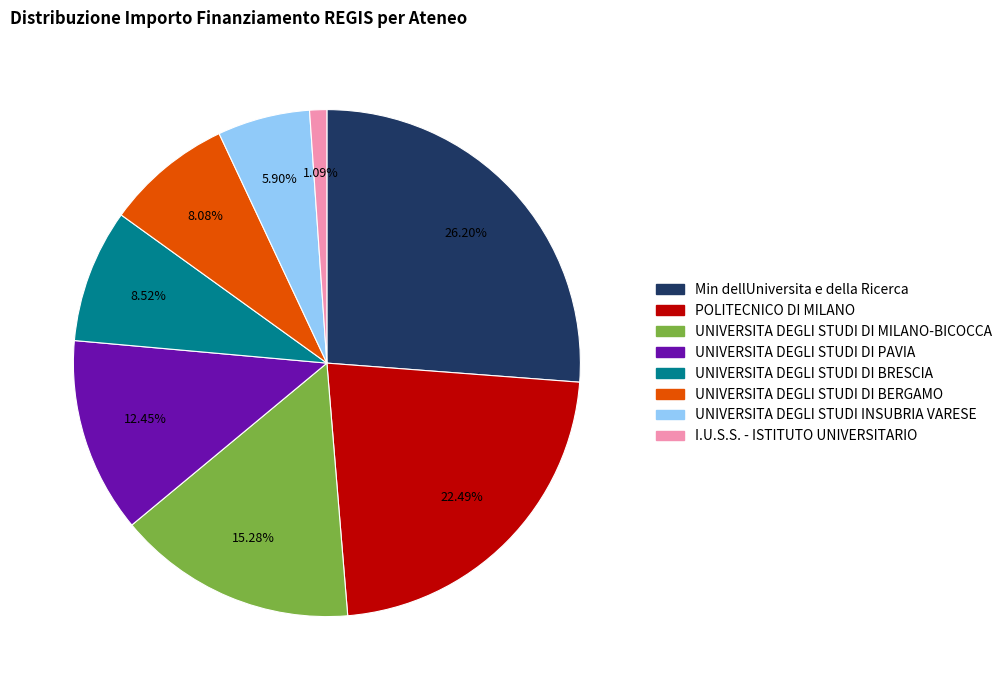

Approximately how many times larger is the value at UNIVERSITA DEGLI STUDI DI BERGAMO compared to UNIVERSITA DEGLI STUDI DI PAVIA?

0.6